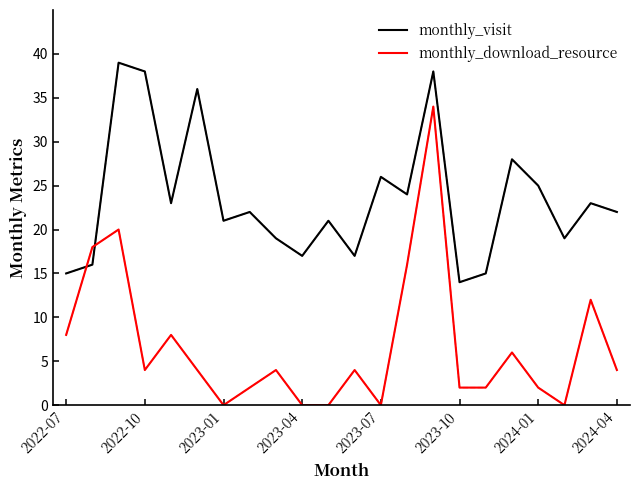

What is the lowest value of the monthly_visit series?

14